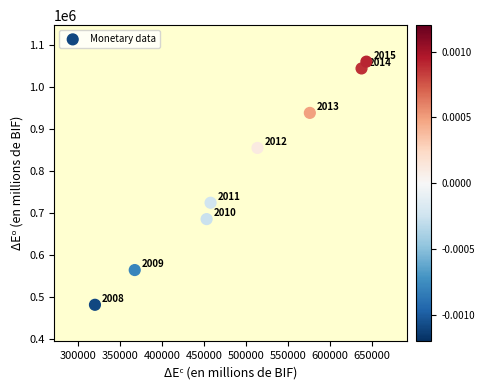

What Y value in the scatter plot is closest to 772076?

725532.4